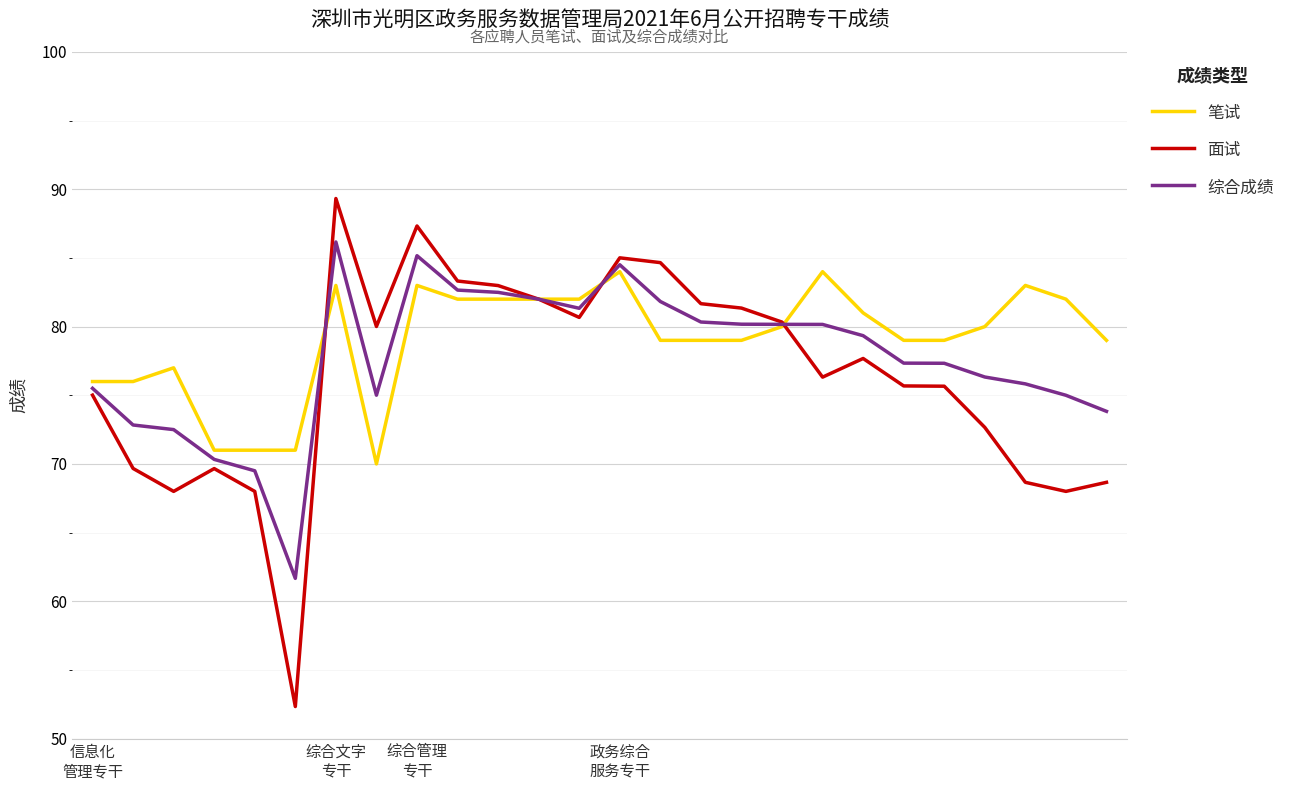

List the series in order of their peak value, highest first.

面试, 综合成绩, 笔试